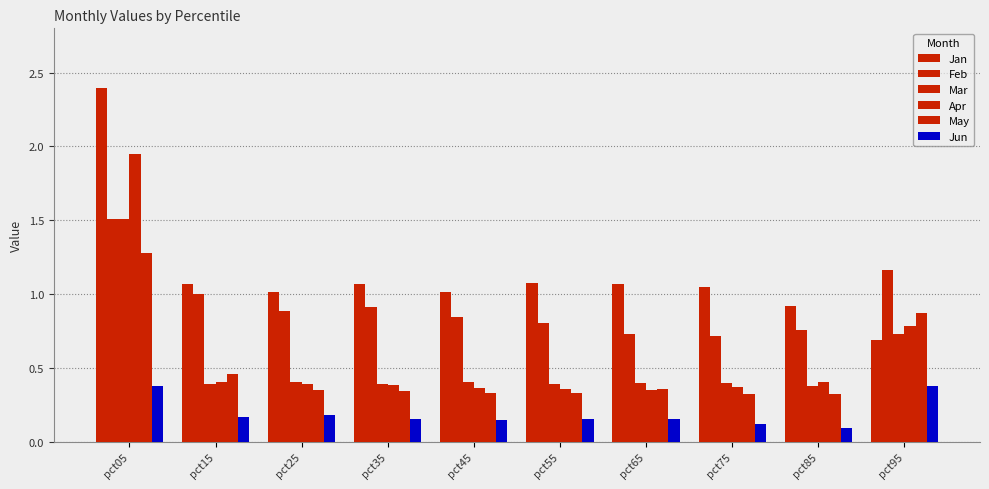

Reading left to right, what are all the values shown in this chart?

Jan: 2.4	1.1	1.0	1.1	1.0	1.1	1.1	1.0	0.9	0.7
Feb: 1.5	1.0	0.9	0.9	0.8	0.8	0.7	0.7	0.8	1.2
Mar: 1.5	0.4	0.4	0.4	0.4	0.4	0.4	0.4	0.4	0.7
Apr: 1.9	0.4	0.4	0.4	0.4	0.4	0.3	0.4	0.4	0.8
May: 1.3	0.5	0.3	0.3	0.3	0.3	0.4	0.3	0.3	0.9
Jun: 0.4	0.2	0.2	0.2	0.1	0.2	0.2	0.1	0.1	0.4